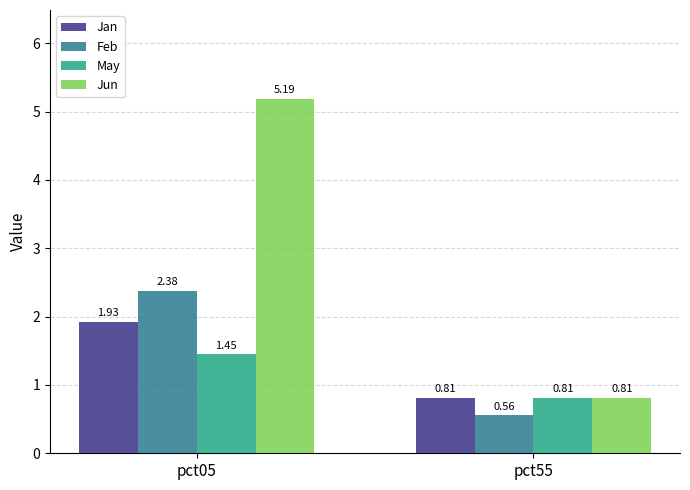

At which category is the sum across all series the highest?

pct05